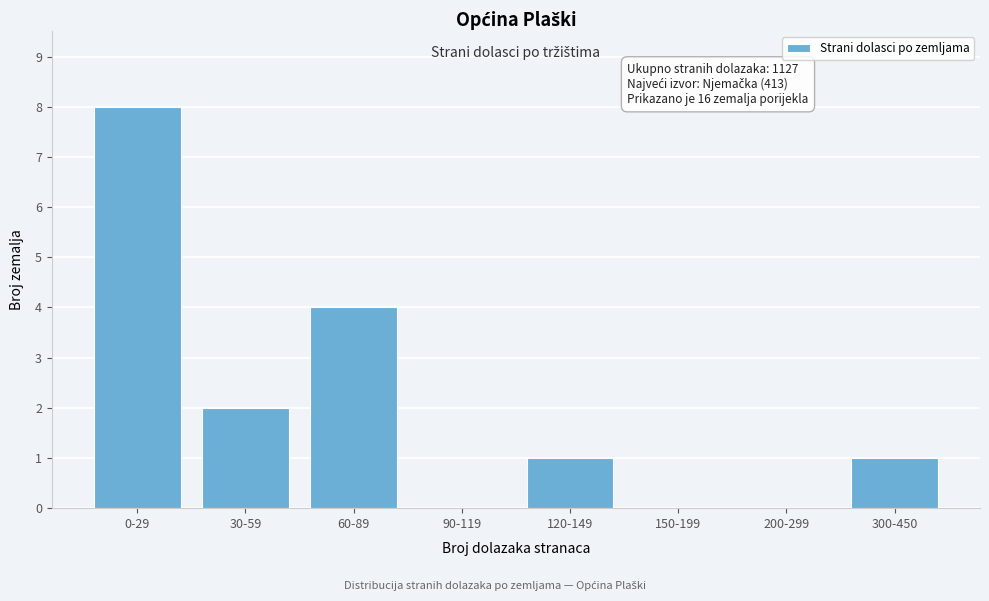

Reading left to right, what are all the values shown in this chart?

0-29=8	30-59=2	60-89=4	90-119=0	120-149=1	150-199=0	200-299=0	300-450=1